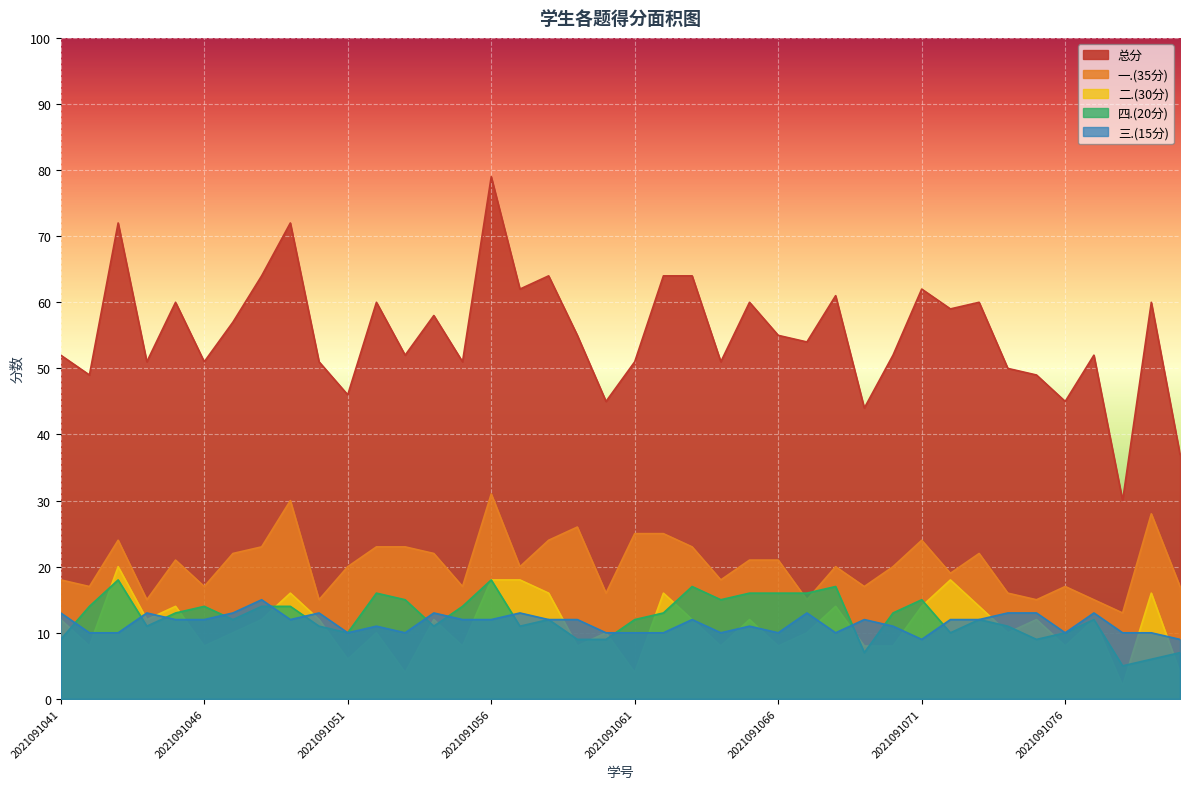

True or false: 总分 and 四.(20分) cross at least once.

False